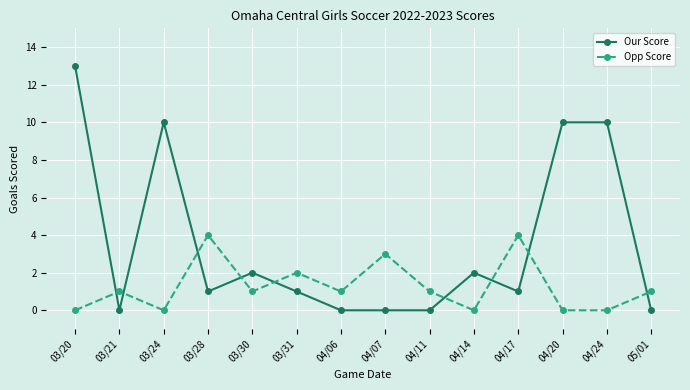

List the series in order of their peak value, highest first.

Our Score, Opp Score